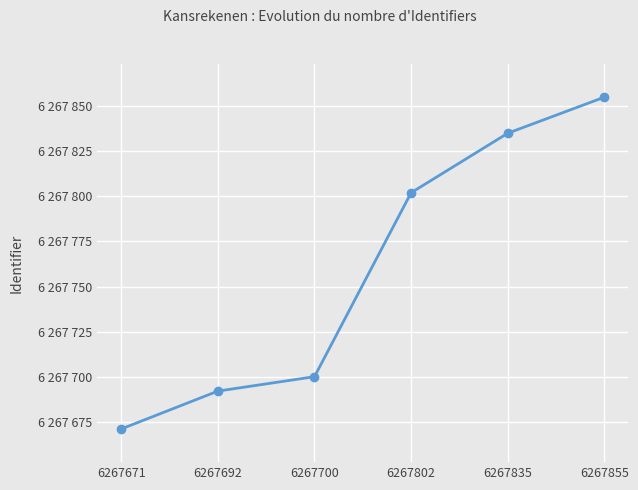

Approximately how many times larger is the value at 6267692 compared to 6267671?

1.0